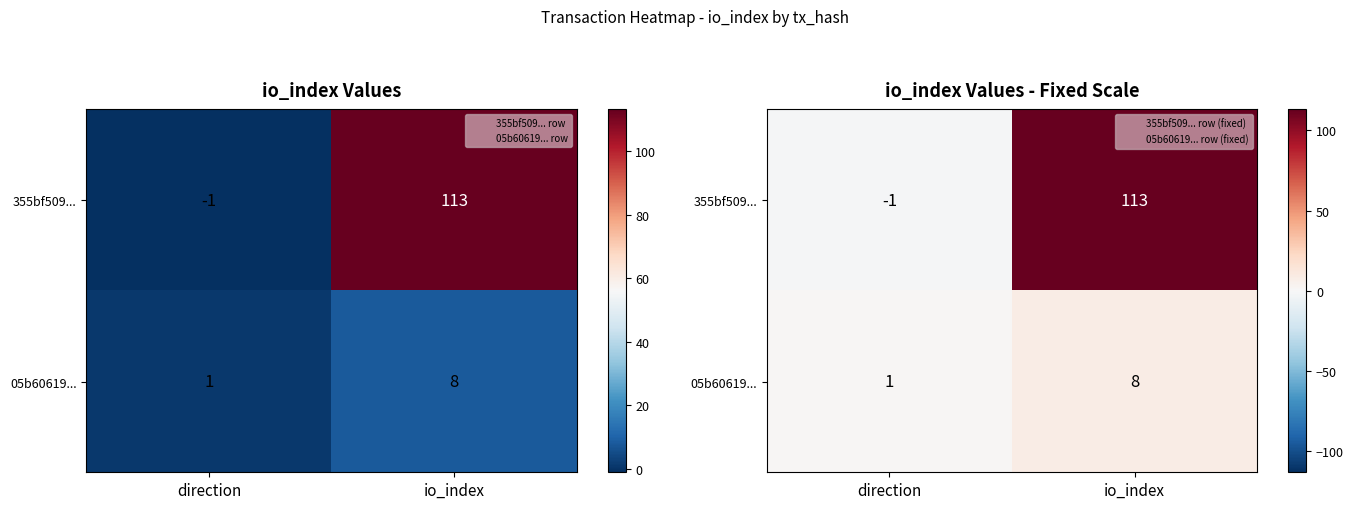

Which series has the largest total across all categories?

355bf509...